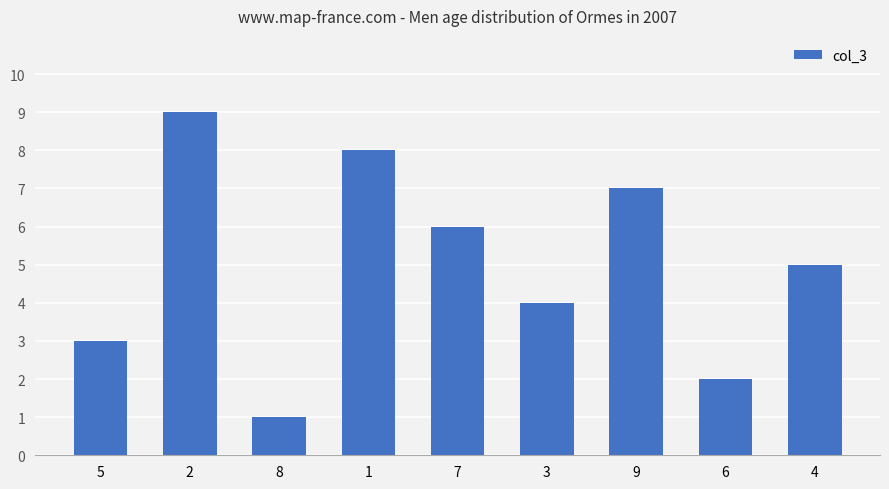

What is the change in value from 5 to 2?

+6